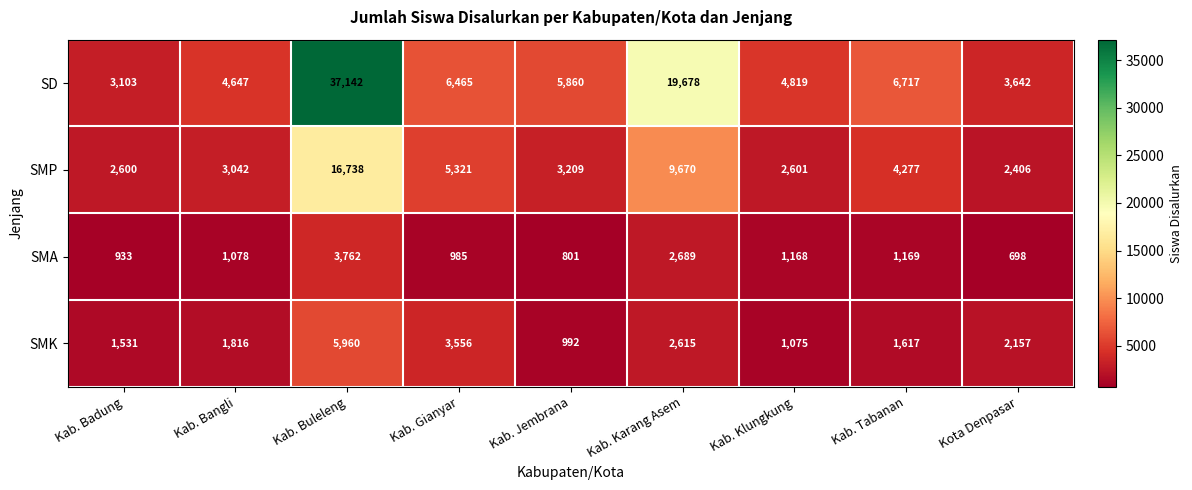

True or false: SD has a value of 4647 at Kab. Bangli.

True